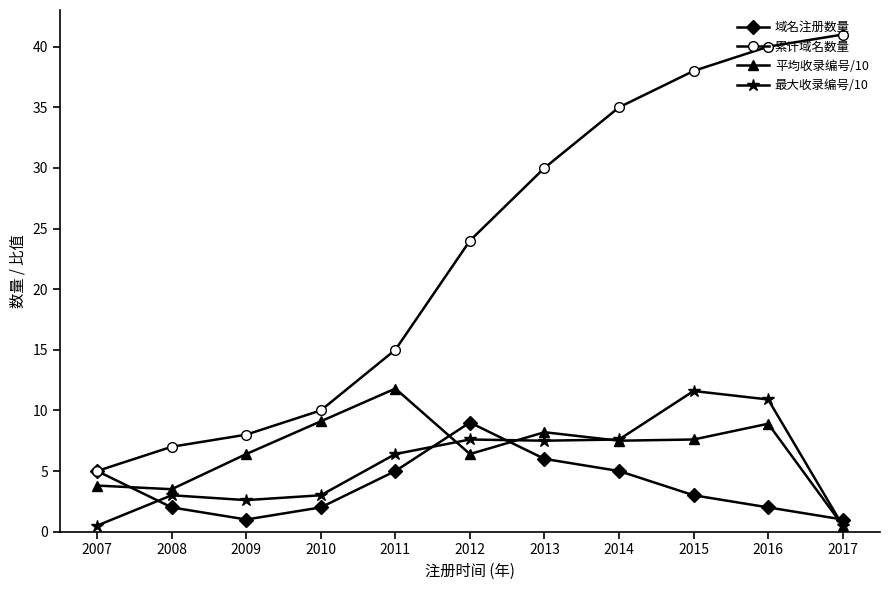

What is the sum of all 最大收录编号/10 values?

61.2